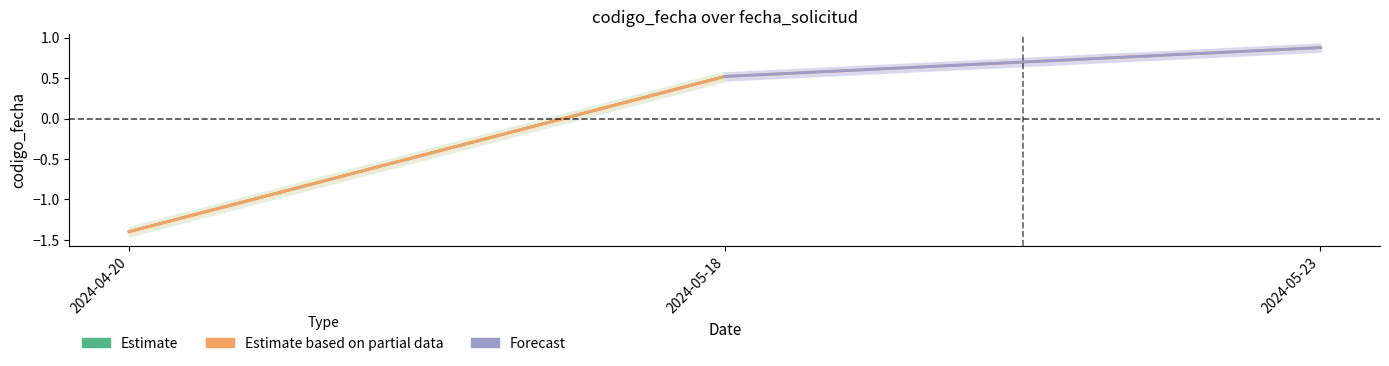

How many values are below 0?

1